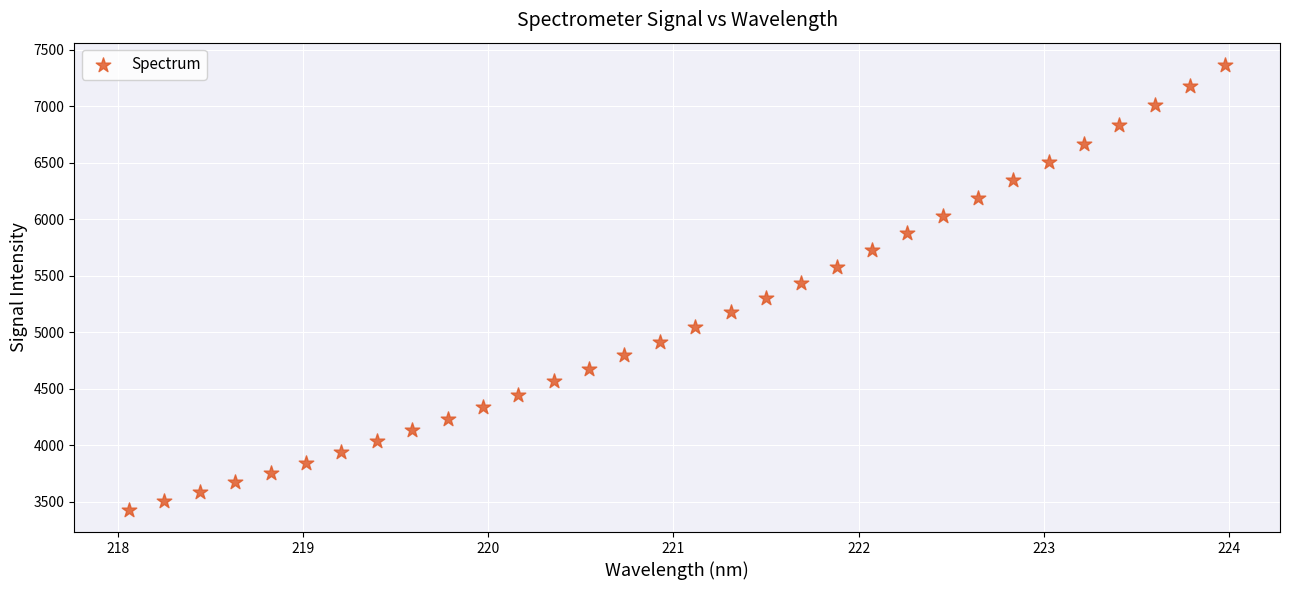

What is the range of Y values (max minus min)?

3934.5